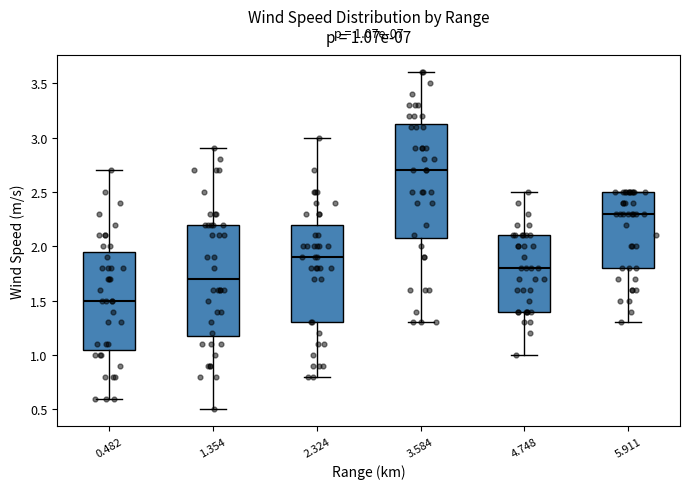

Which box has the lowest median line?

0.482